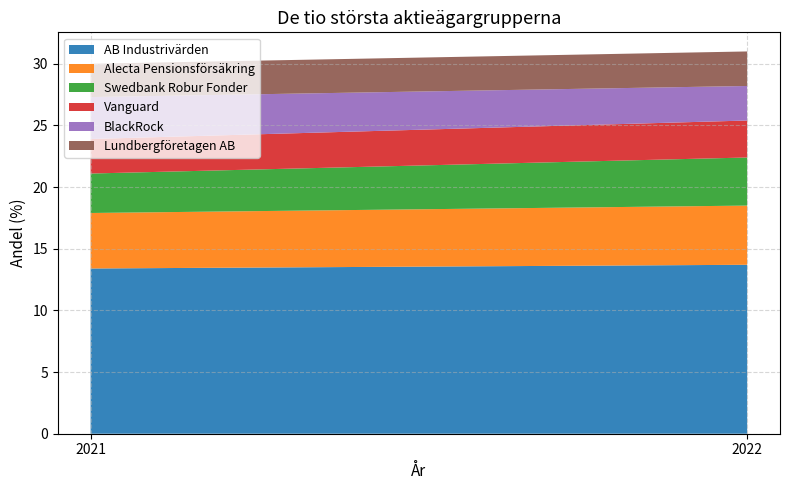

Rank the categories by BlackRock value from lowest to highest.

2022, 2021